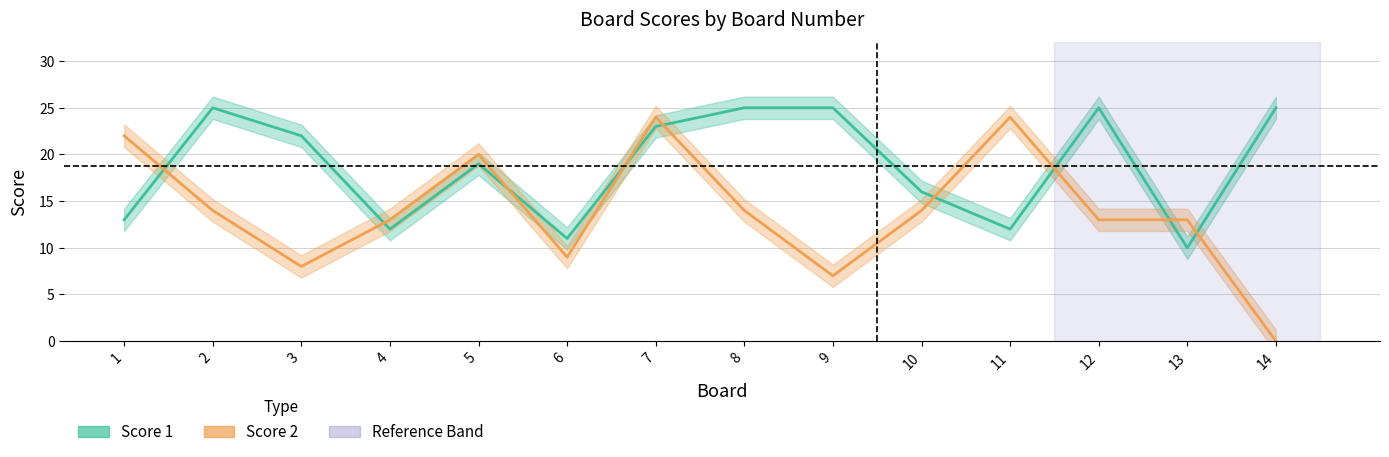

Which category has the highest value across all series?

2